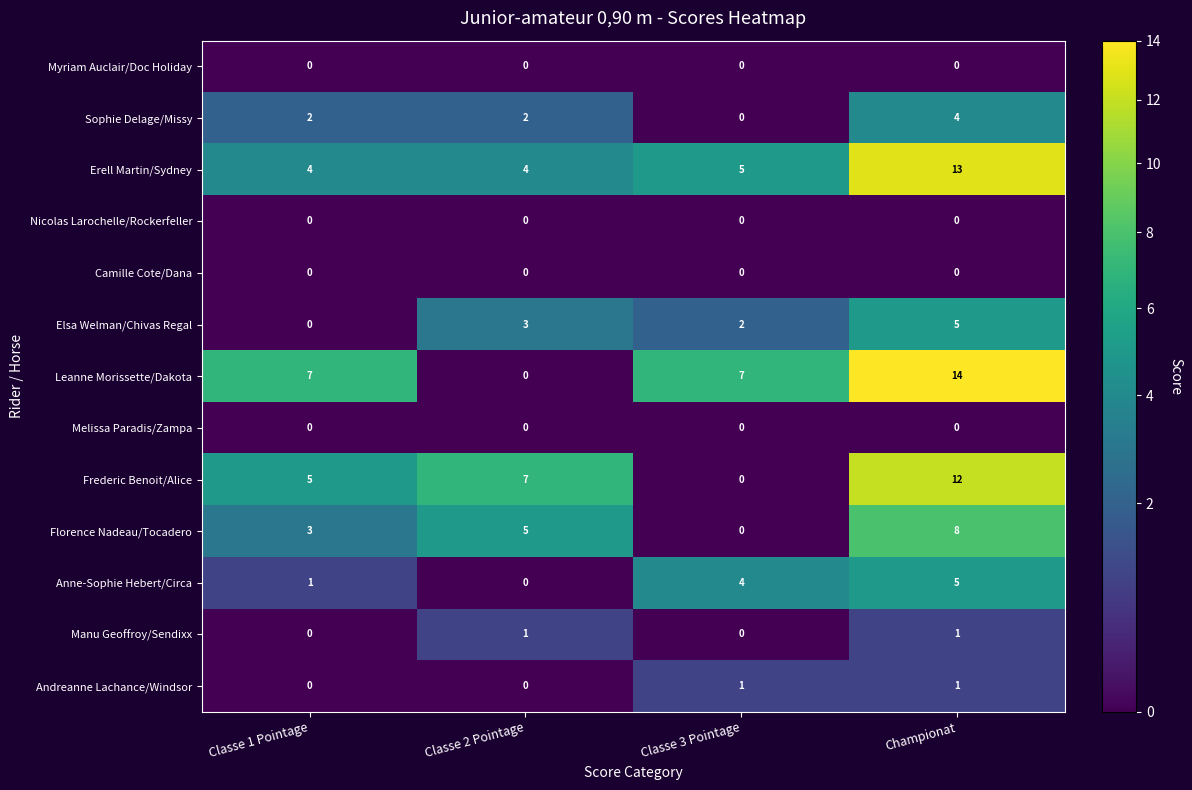

At which category is the sum across all series the highest?

Championat